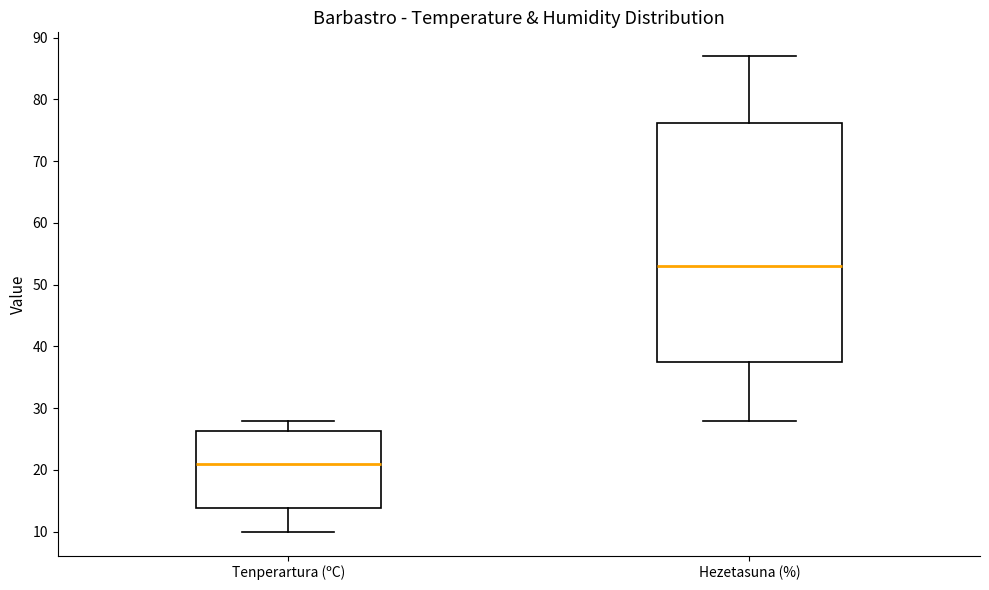

Reading left to right, transcribe this box plot: for each box, give where its median line is, the range the box spans, and where its two whiskers end, as read against the y-axis. The values are not printed on the chart, so give them approximately, as read against the axis.

Tenperartura (ºC): median 21, box 14 to 26, whiskers 10 to 28
Hezetasuna (%): median 53, box 38 to 76, whiskers 28 to 87